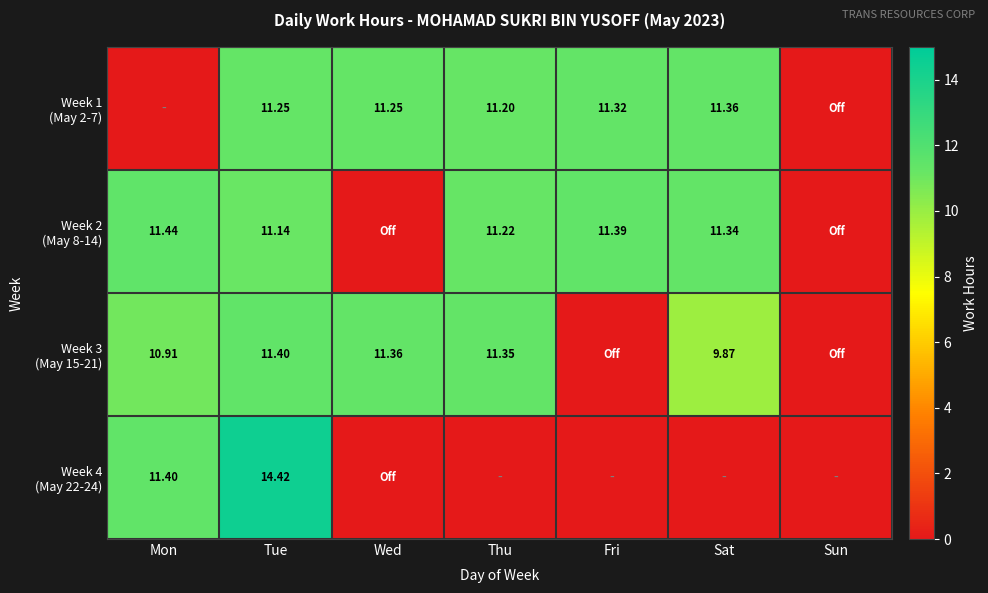

List the labels in order of Week 3 (May 15-21) value, largest first.

Tue, Wed, Thu, Mon, Sat, Fri, Sun